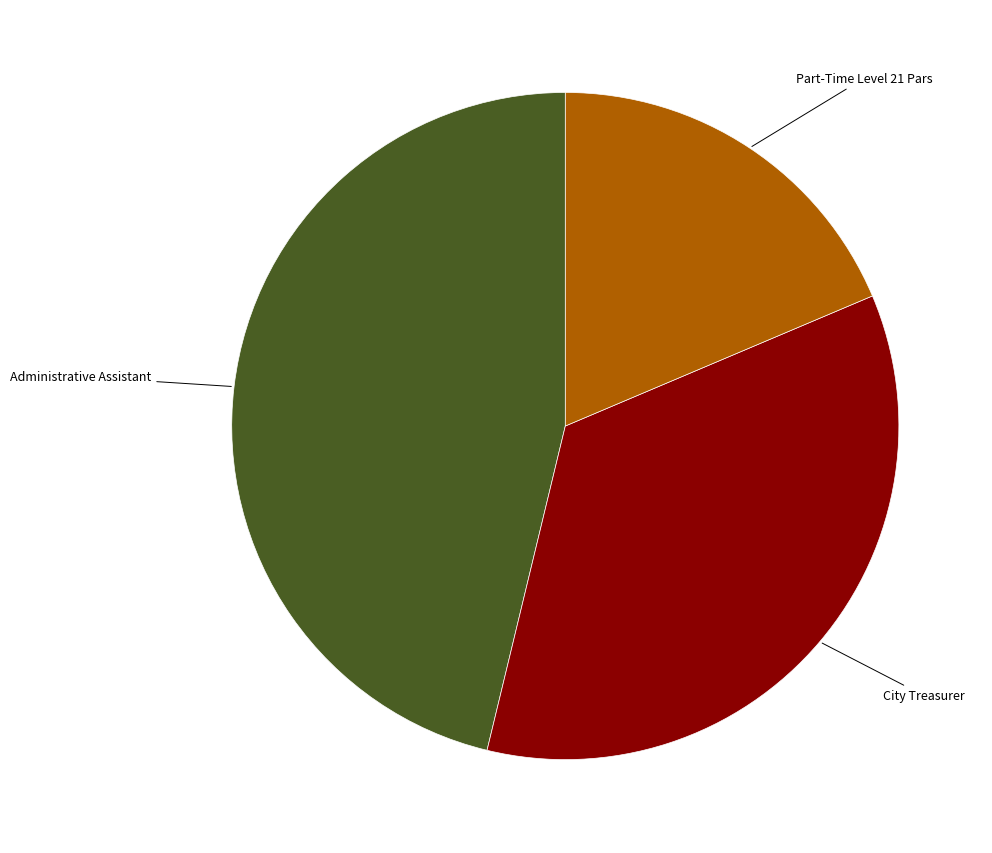

Is there a majority slice in this chart?

No